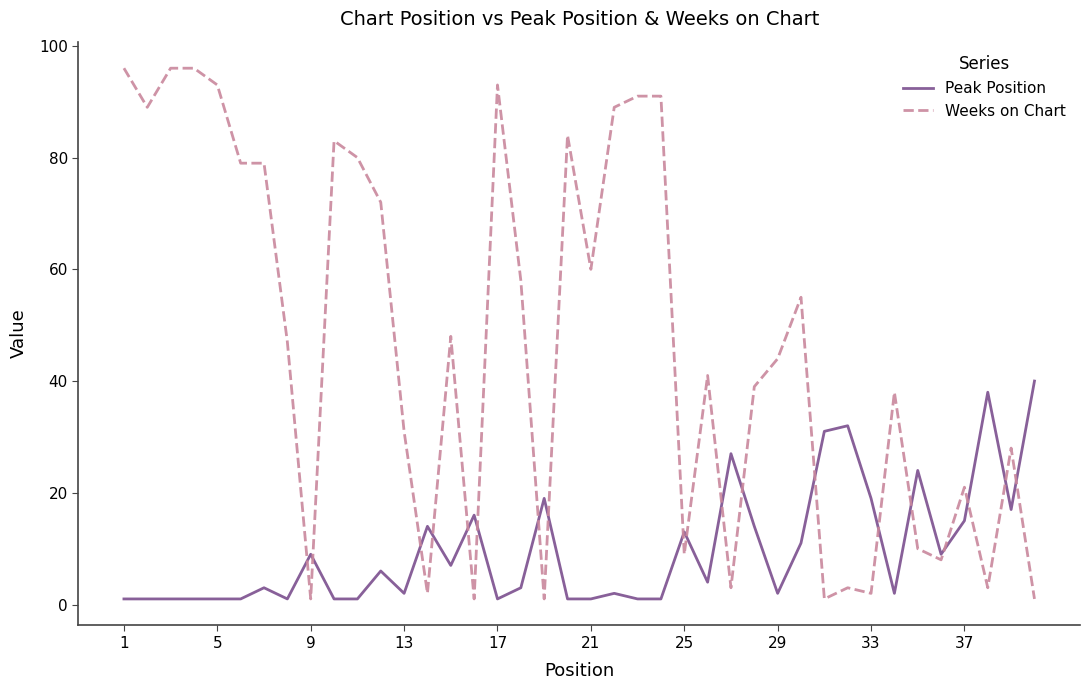

List the series in order of their peak value, lowest first.

Peak Position, Weeks on Chart